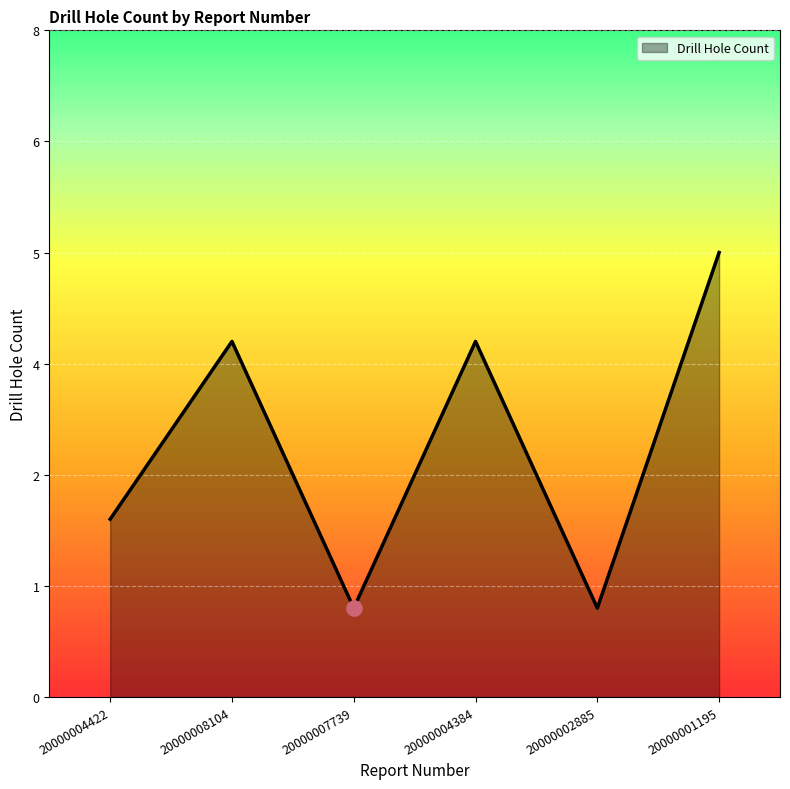

What is the ratio of the value at 20000001195 to the value at 20000008104?

1.2